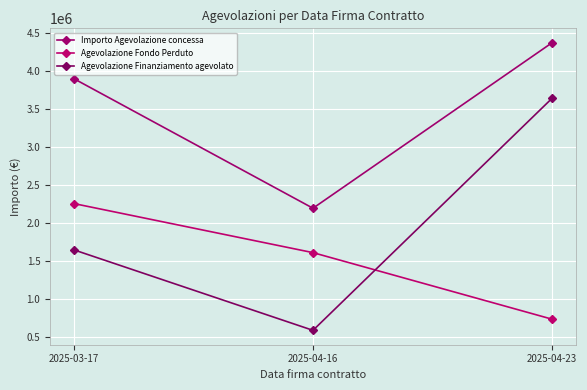

Which category has the lowest value in the Importo Agevolazione concessa series?

2025-04-16